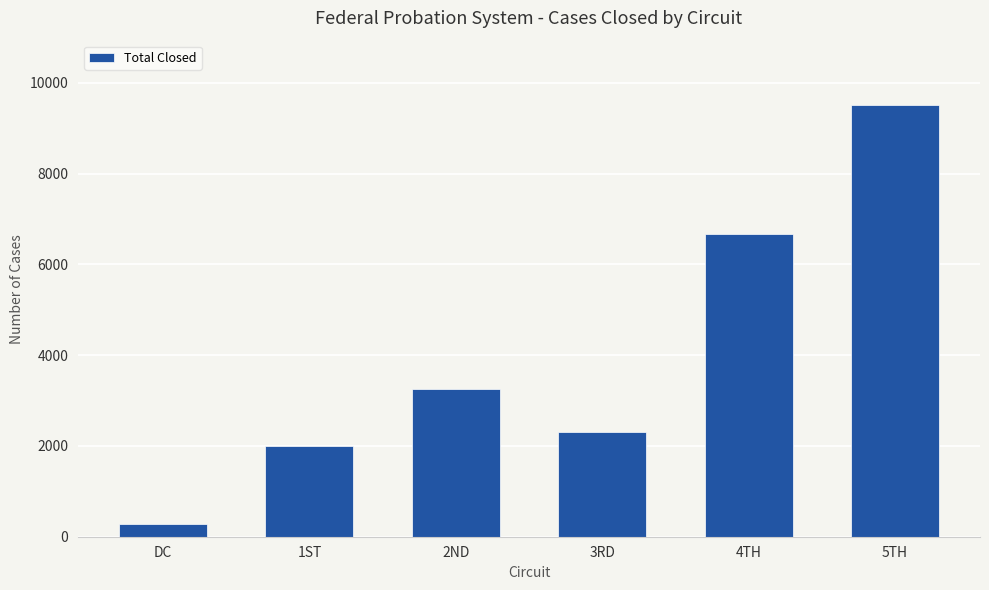

How many bars are there in total?

6